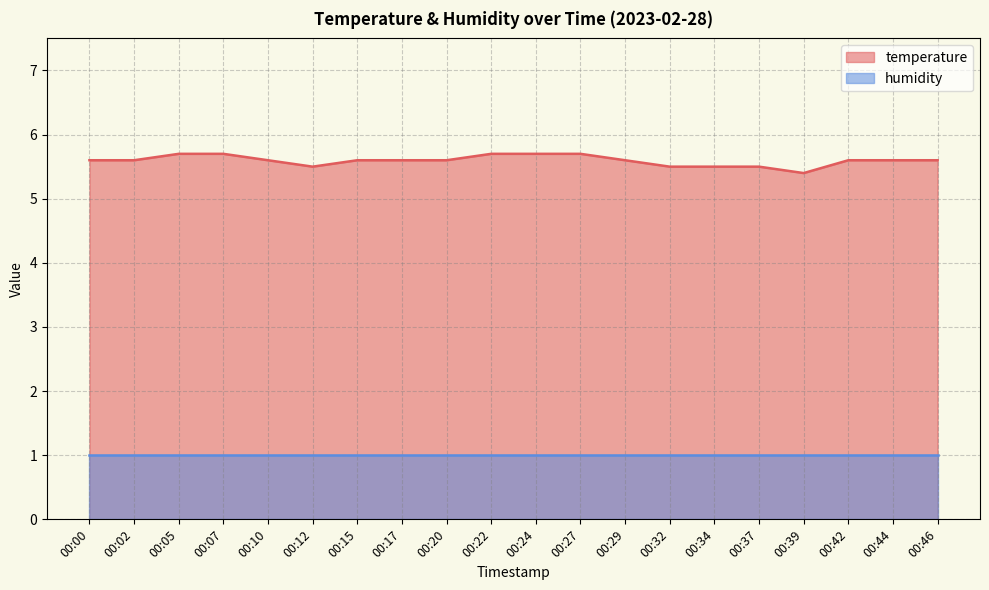

True or false: there are more than 2 points higher than both neighbors.

False